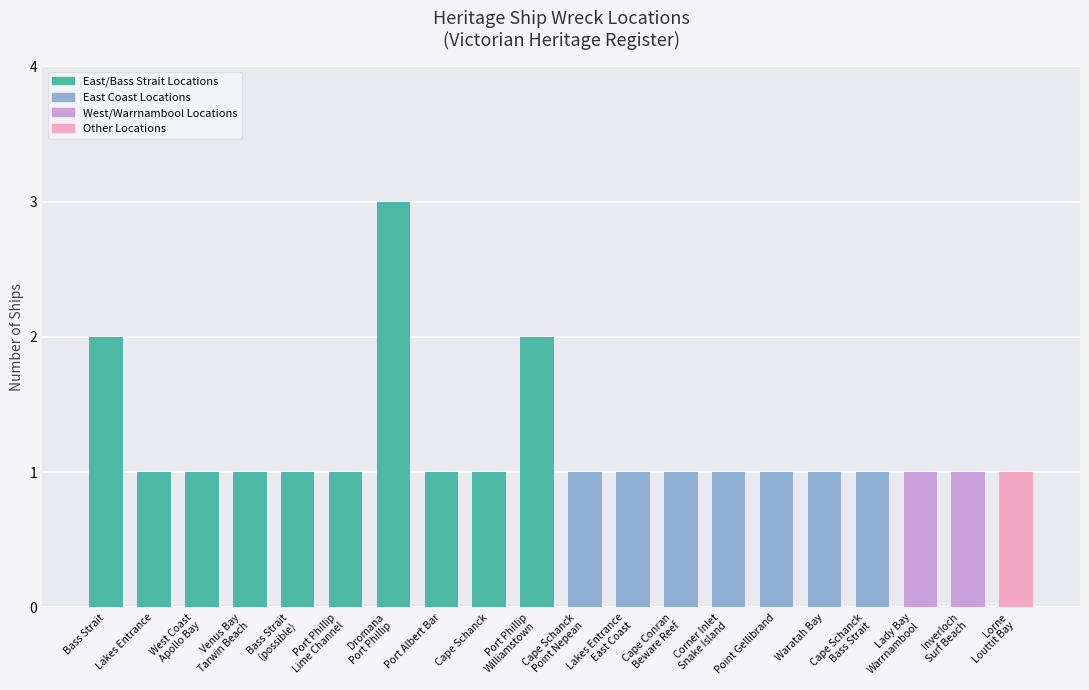

Is it true that the value at Point Gellibrand is 1?

True